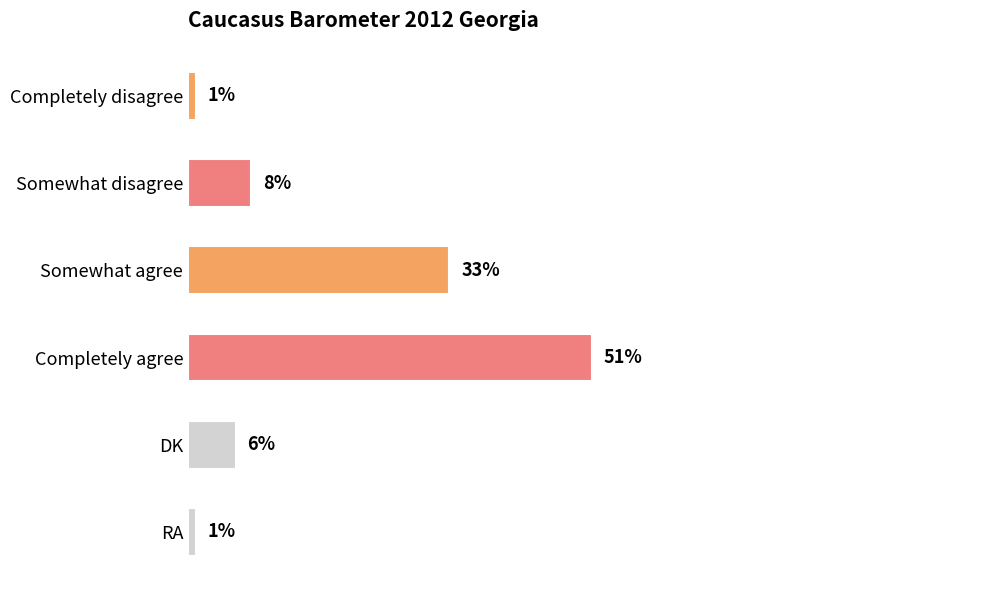

Which has a higher value, Somewhat agree or DK?

Somewhat agree